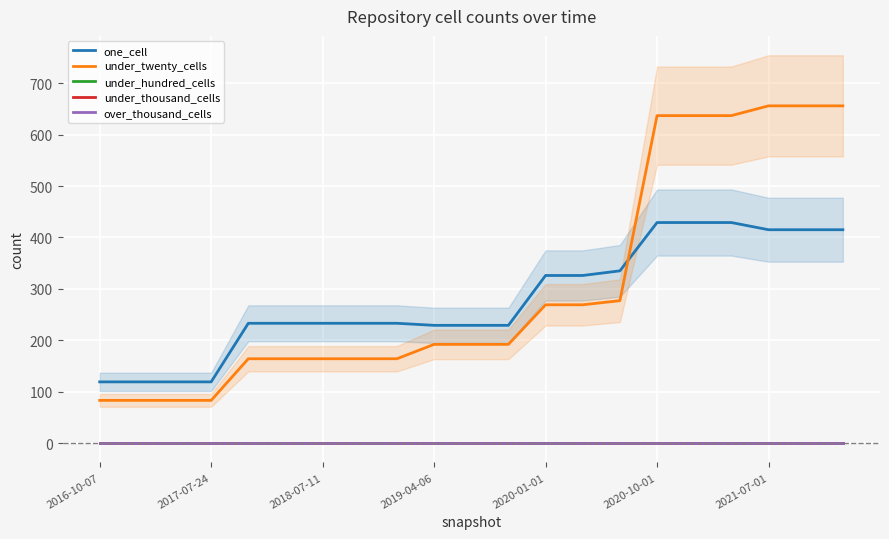

Which series changed the most between 13 and 18?

under_twenty_cells